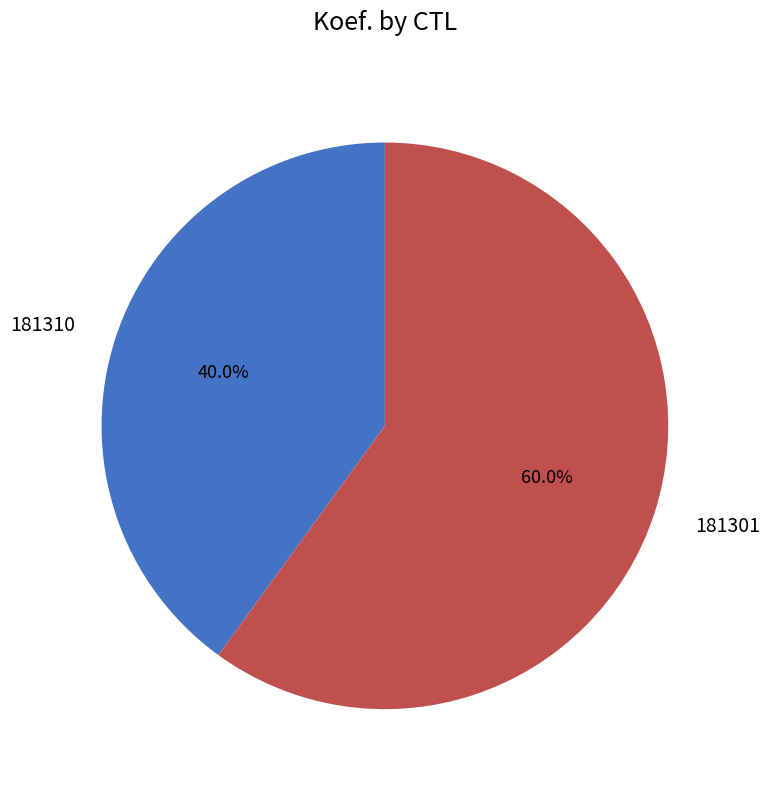

Between 181301 and 181310, which is larger?

181301